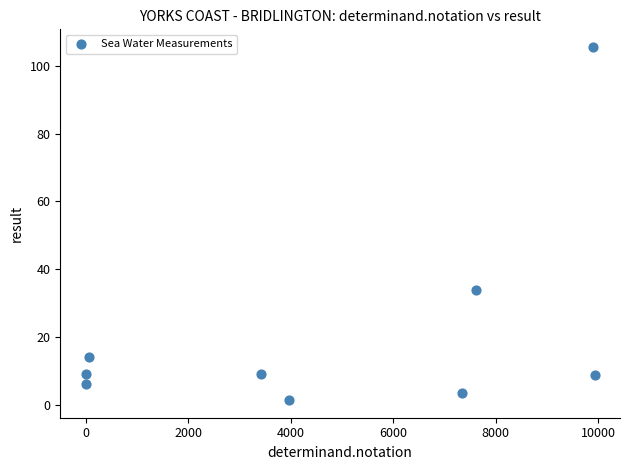

What Y value in the scatter plot is closest to 53?

33.8